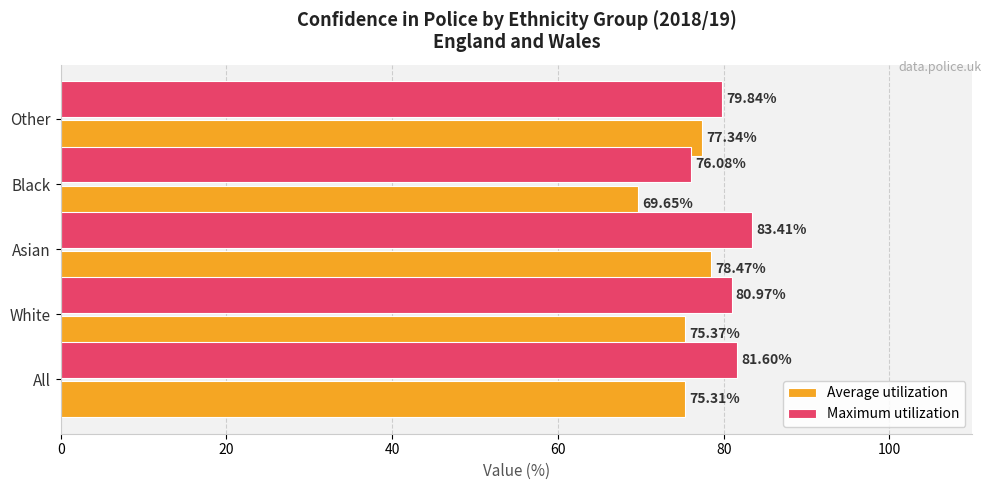

List the series in order of their overall mean, highest first.

Maximum utilization, Average utilization